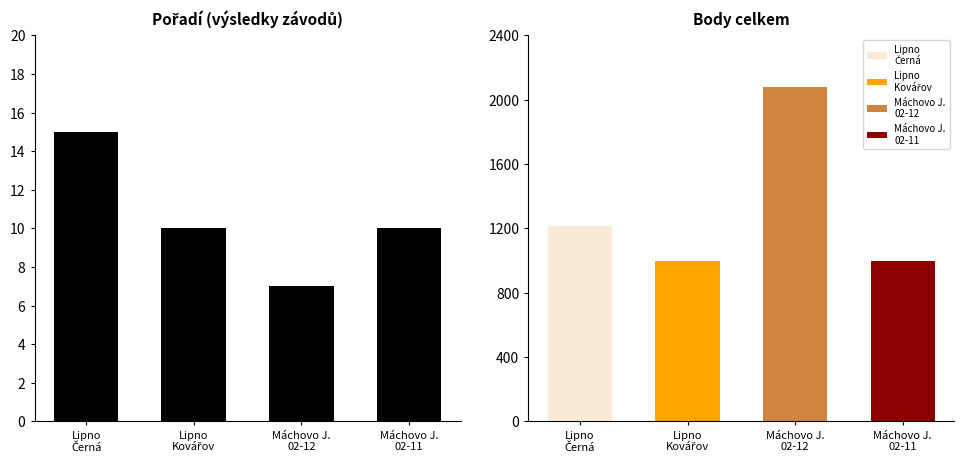

What is the average value of the Body series?

1322